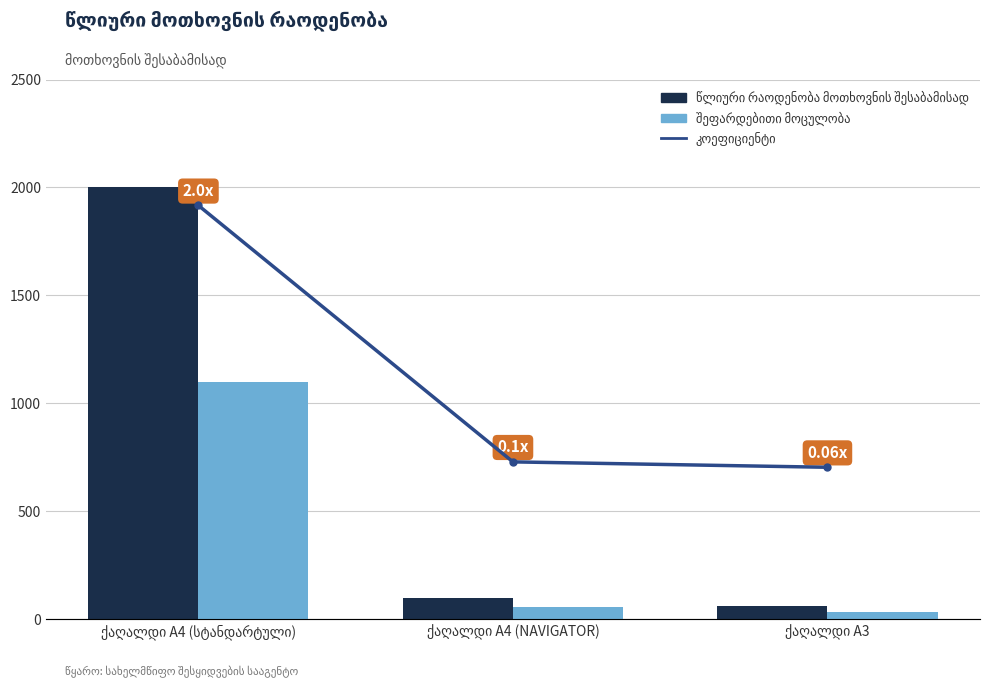

Rank the series by their average value, from highest to lowest.

წლიური რაოდენობა მოთხოვნის შესაბამისად, შეფარდებითი მოცულობა, კოეფიციენტი